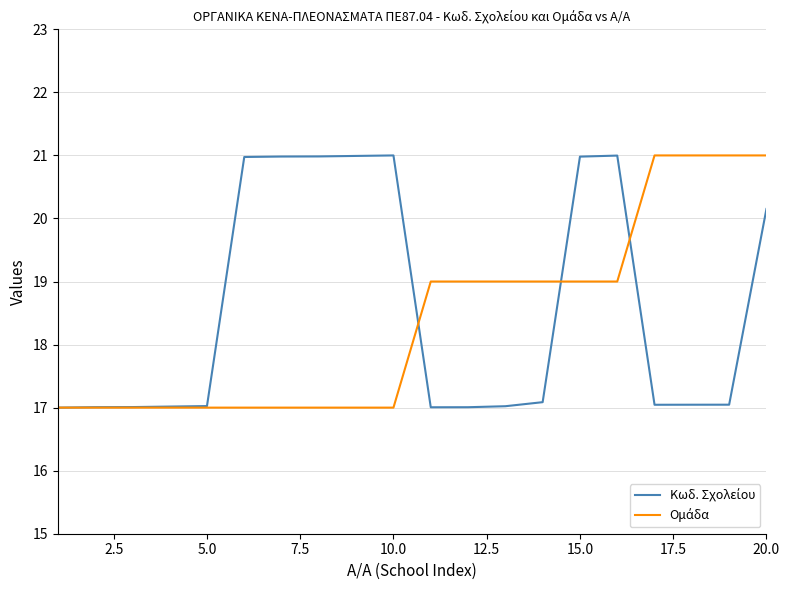

What is the minimum value shown in the chart?

17.0